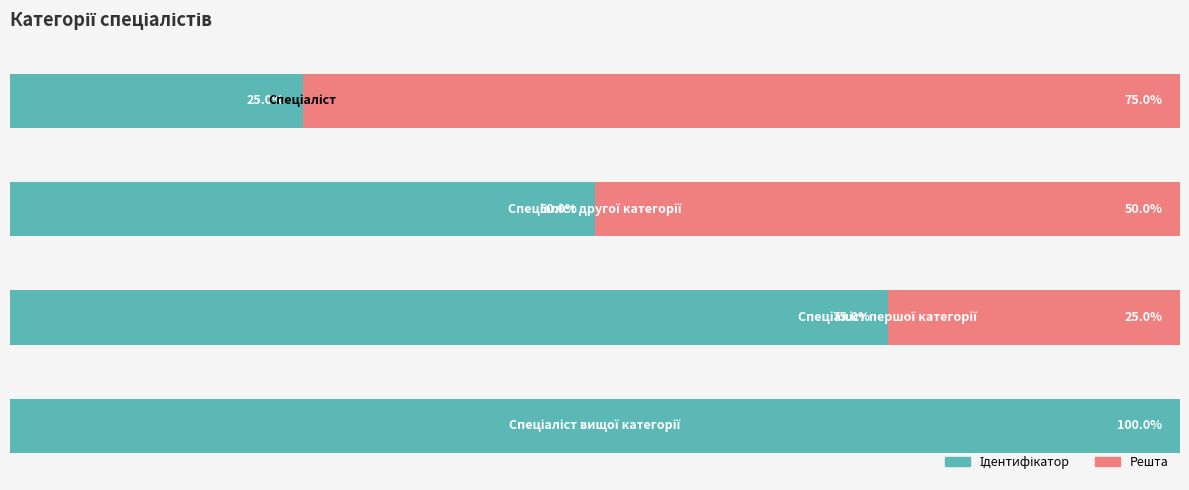

True or false: the data shows 2 at Спеціаліст вищої категорії.

False